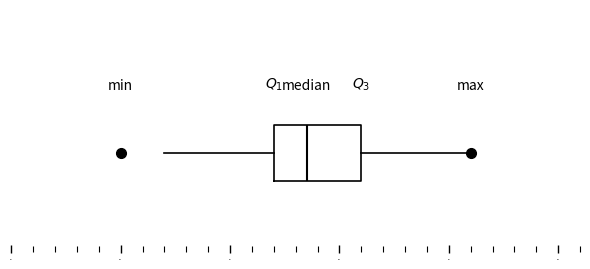

Transcribe this box plot: give where the median line is, the range the box spans, and where the two whiskers end, as read against the x-axis. The values are not printed on the chart, so give them approximately, as read against the axis.

median 0.385, box 0.370 to 0.410, whiskers 0.320 to 0.460